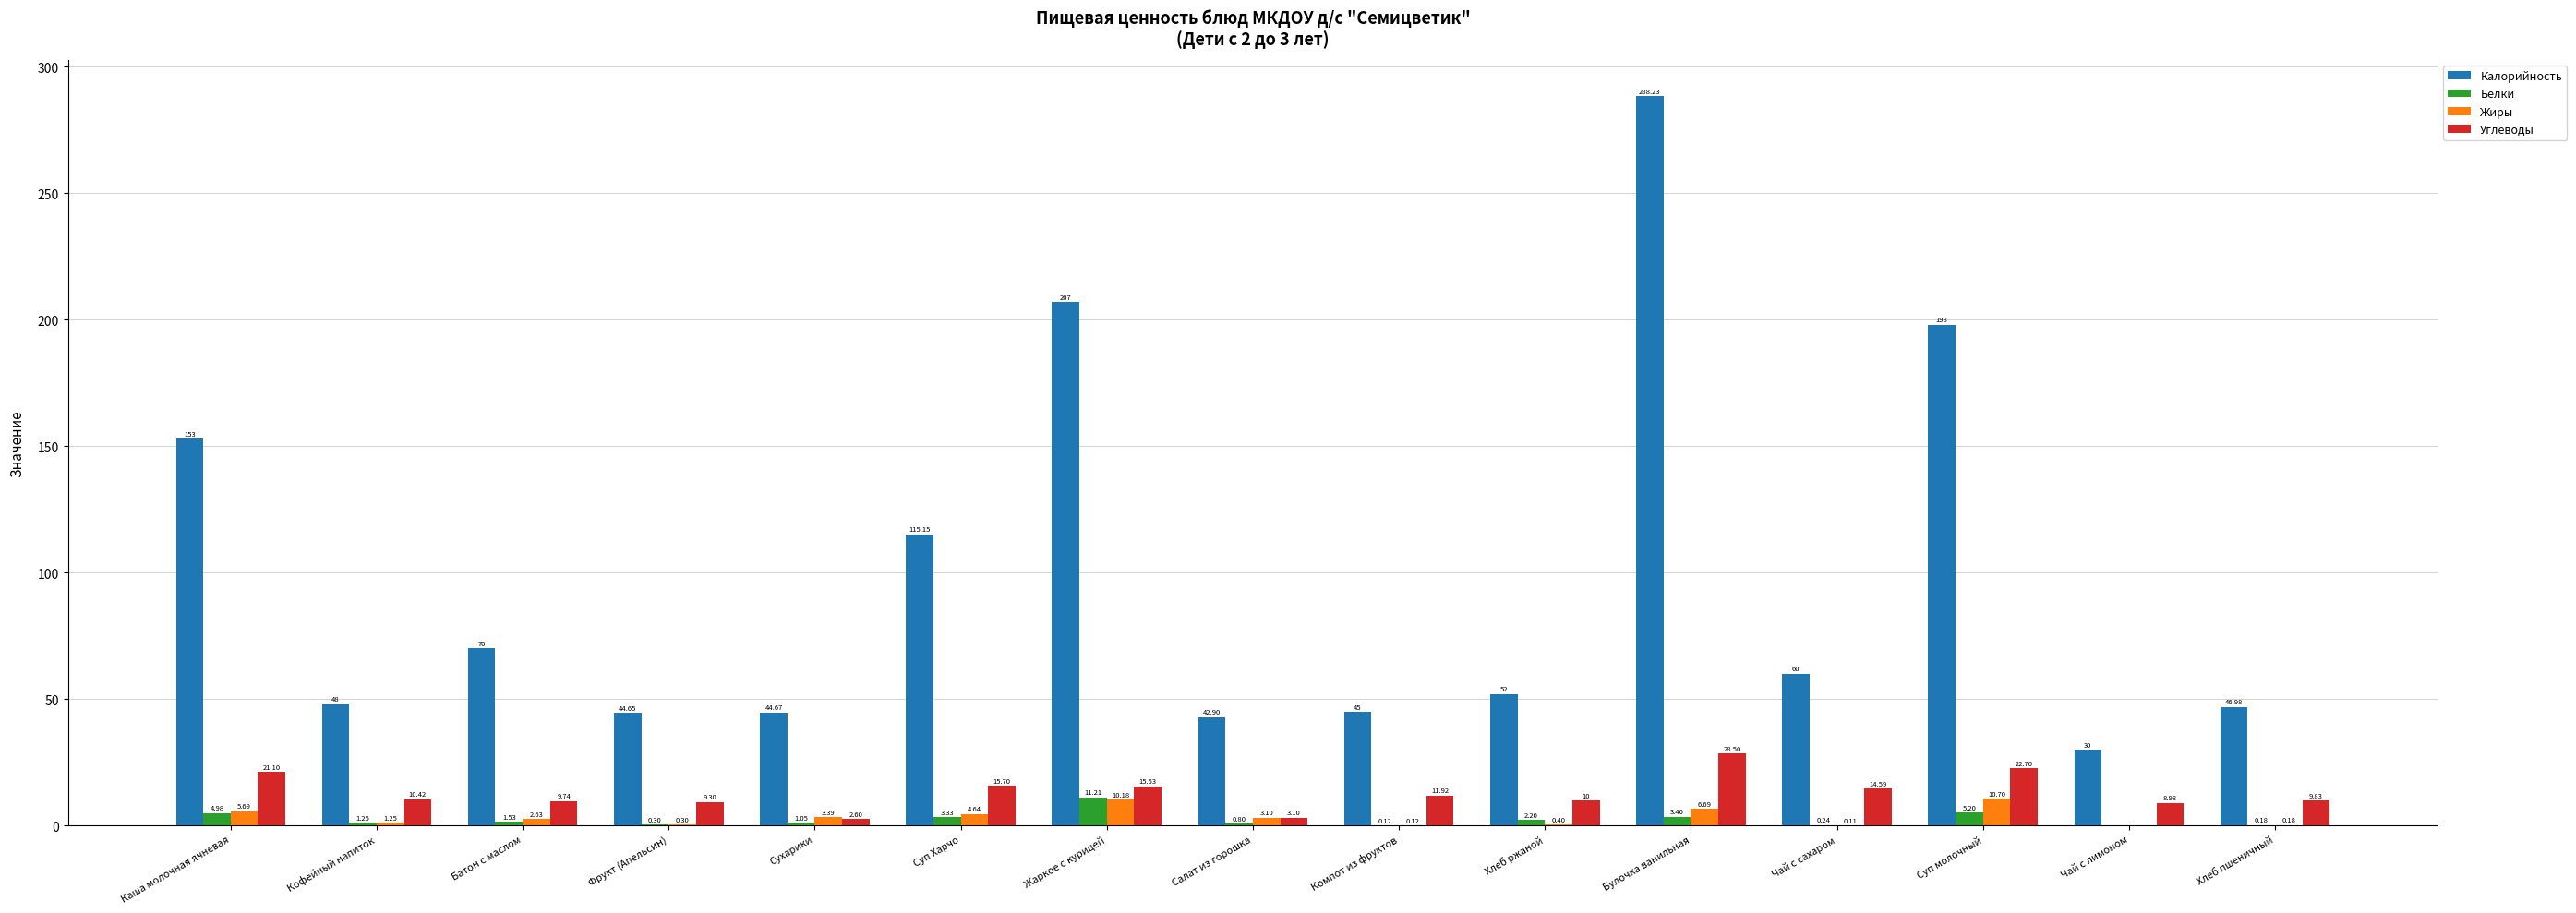

What is the total value across all series at Компот из фруктов?

57.2